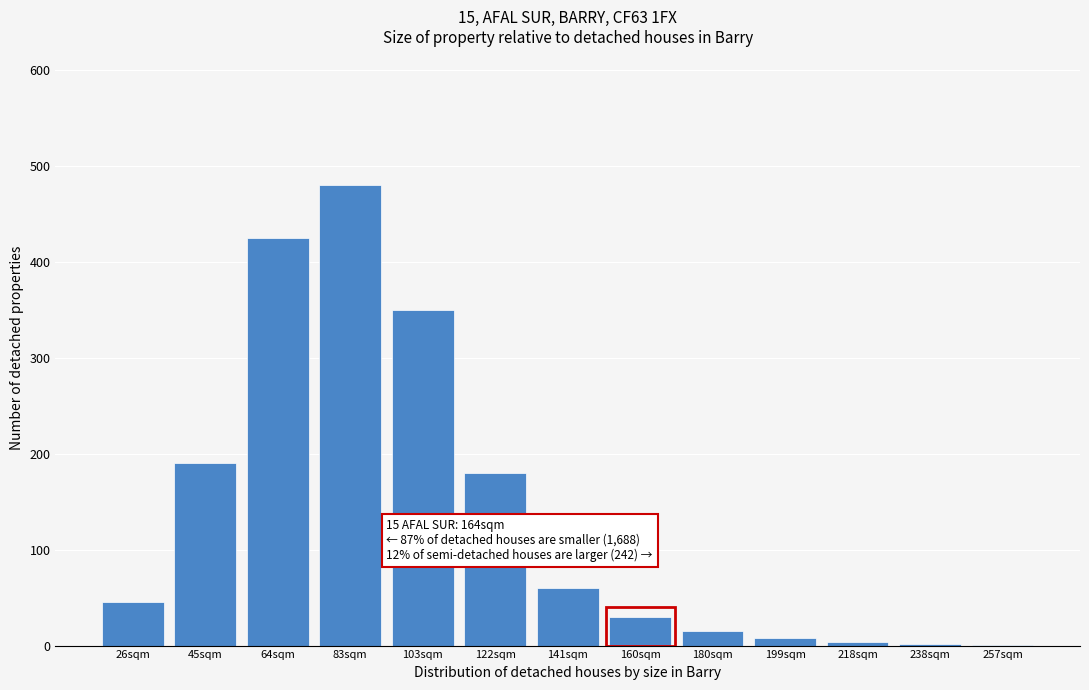

What is the sum of all values?

1790